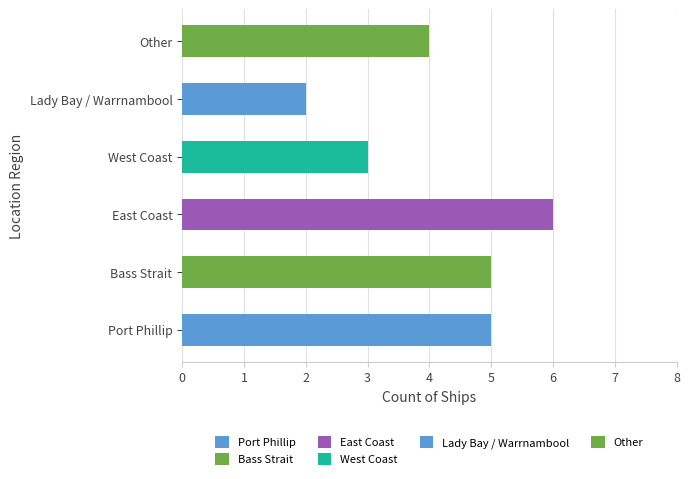

The value at Bass Strait is 8. True or false?

False